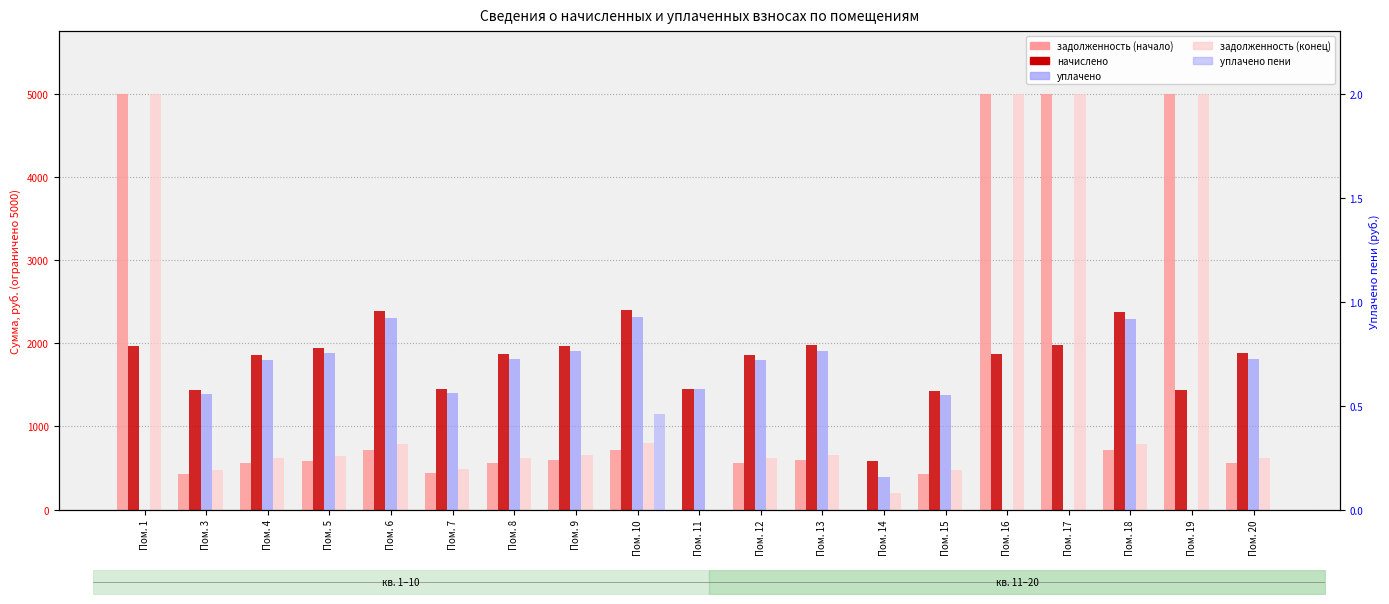

At how many categories does at least one series exceed 4520?

4